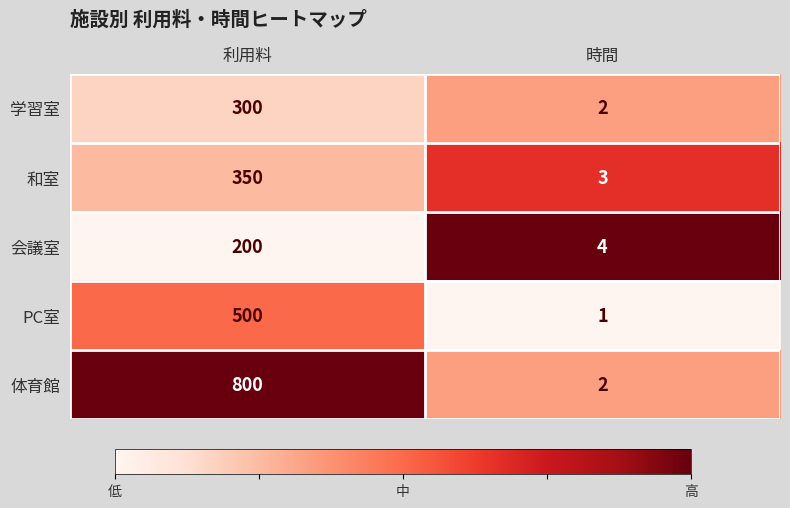

At which category is the sum across all series the highest?

利用料